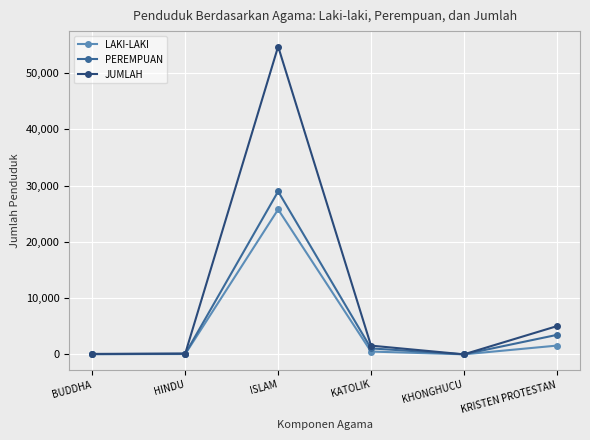

True or false: JUMLAH has more than 2 interior local peaks.

False